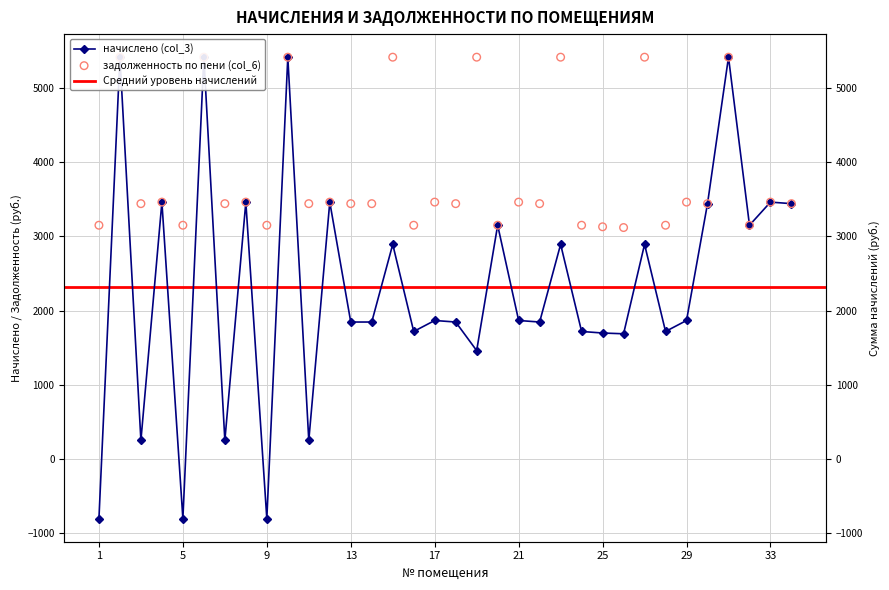

Is the value of начислено (col_3) at 20 greater than the value of задолженность (col_1) at 4?

No